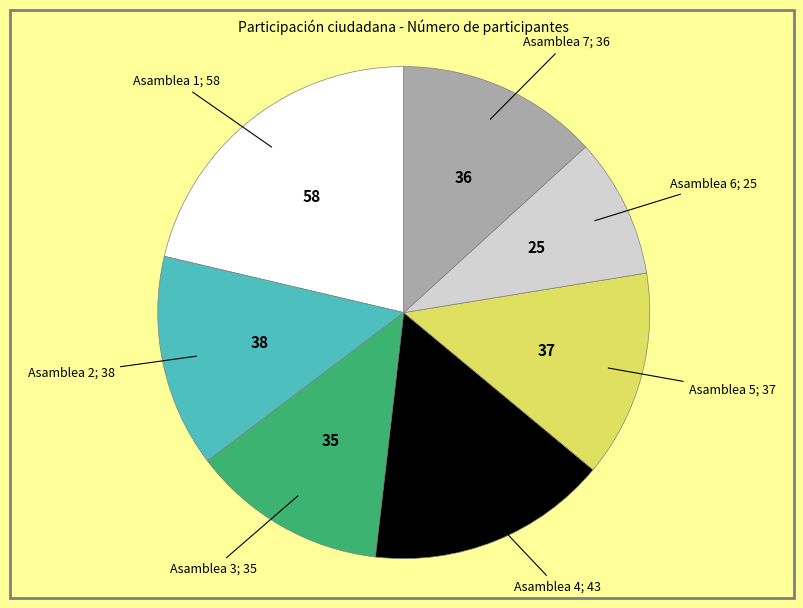

Which slice is the largest?

Asamblea 1